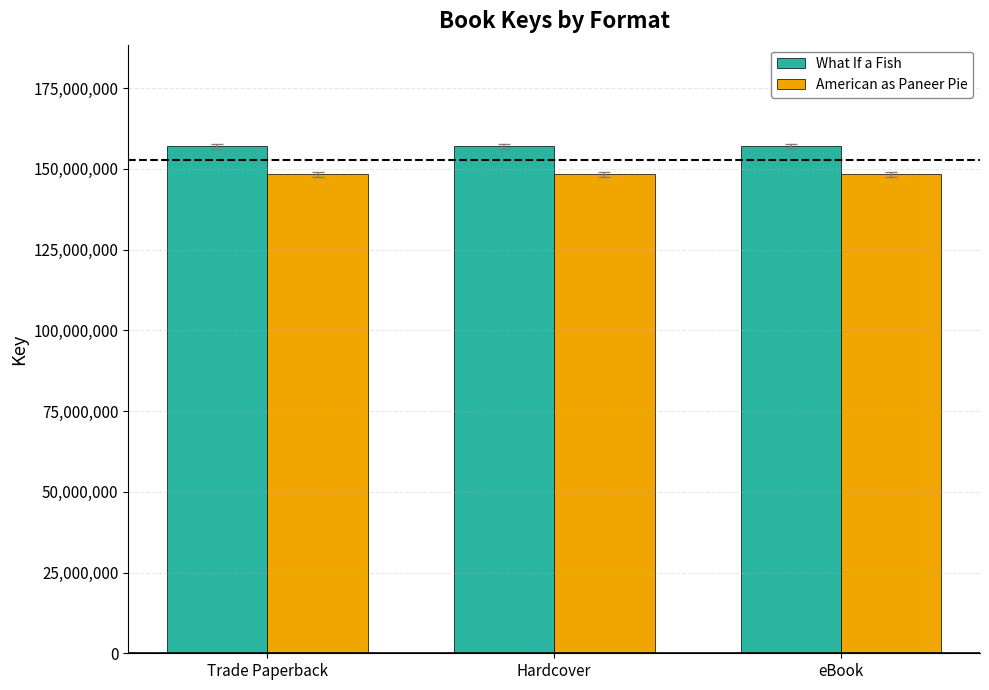

List the series in order of their peak value, highest first.

What If a Fish, American as Paneer Pie